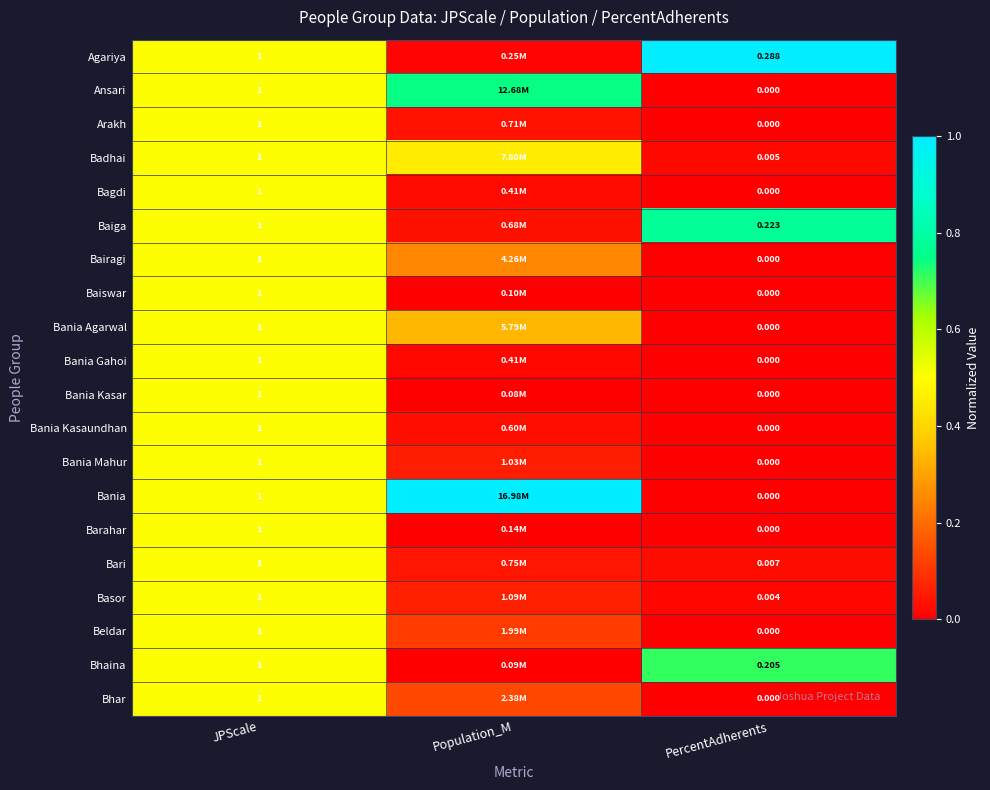

At how many categories does at least one series exceed 0?

3